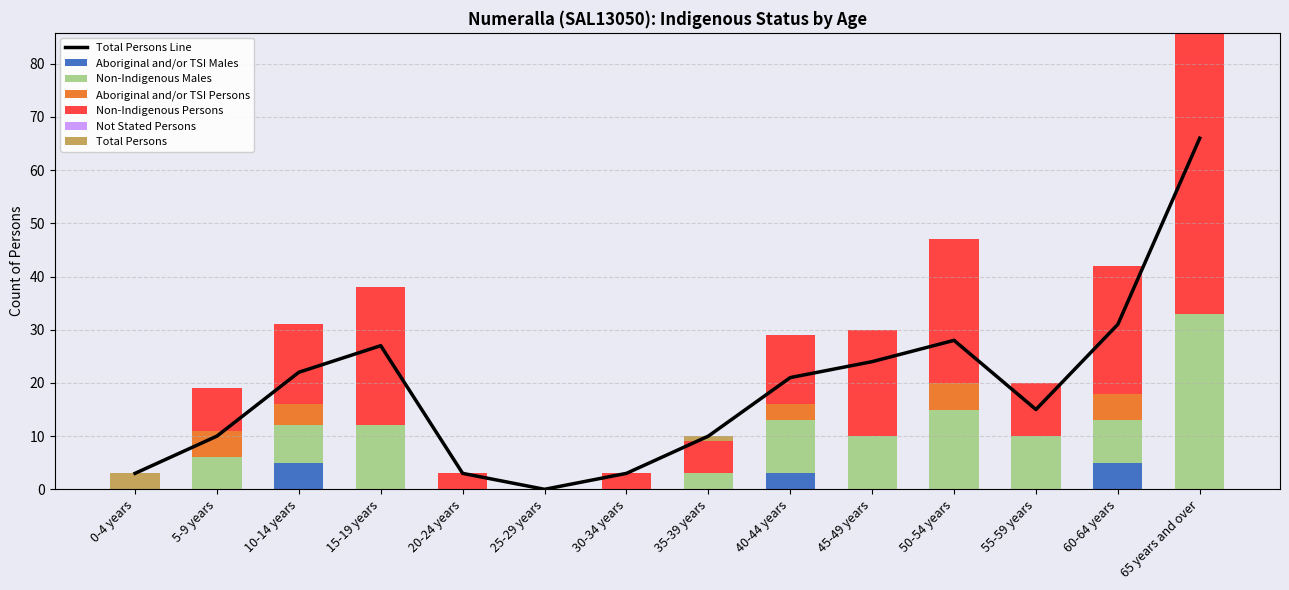

What is the label of the 14th bar from the left?

65 years and over